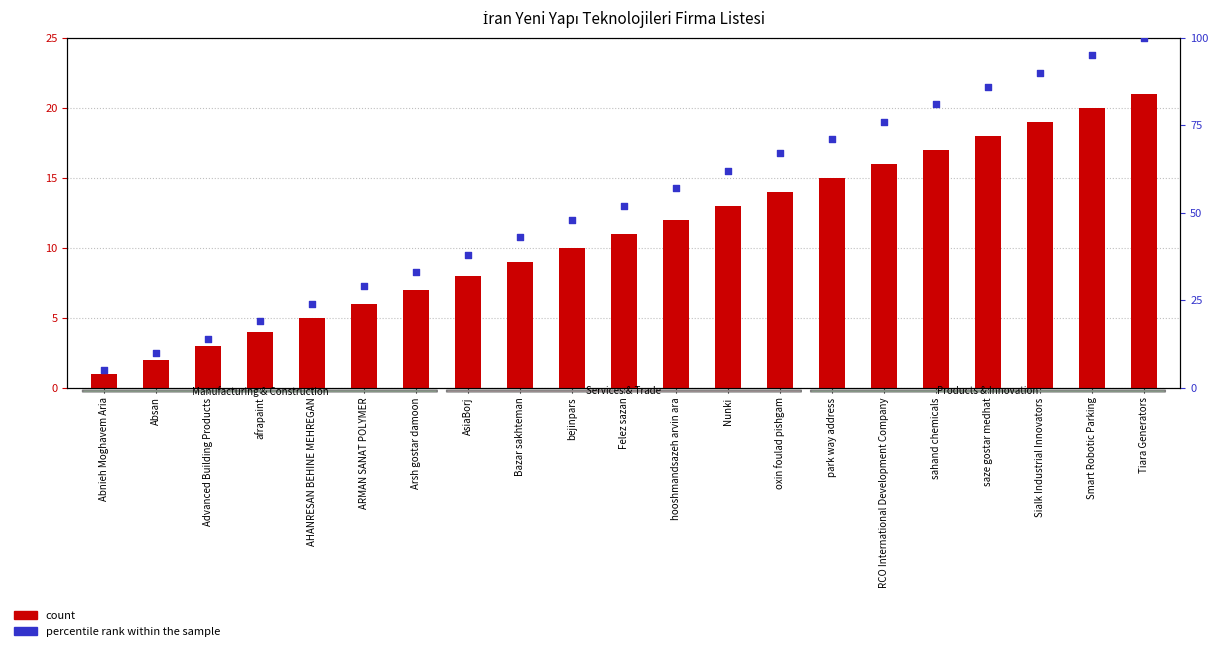

At how many categories does at least one series exceed 41?

13